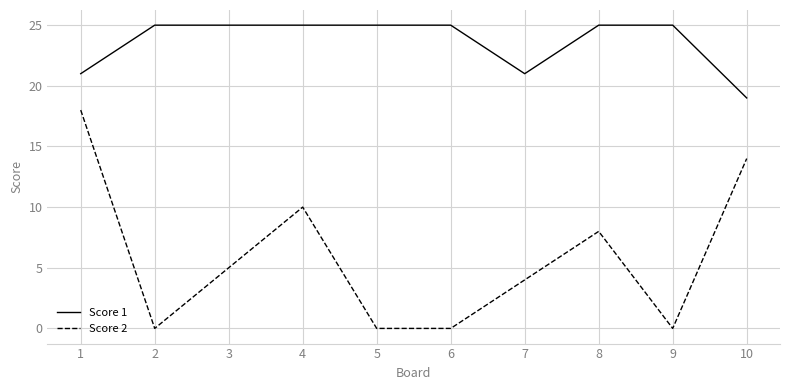

Between 3 and 5, which series saw the biggest shift?

Score 2